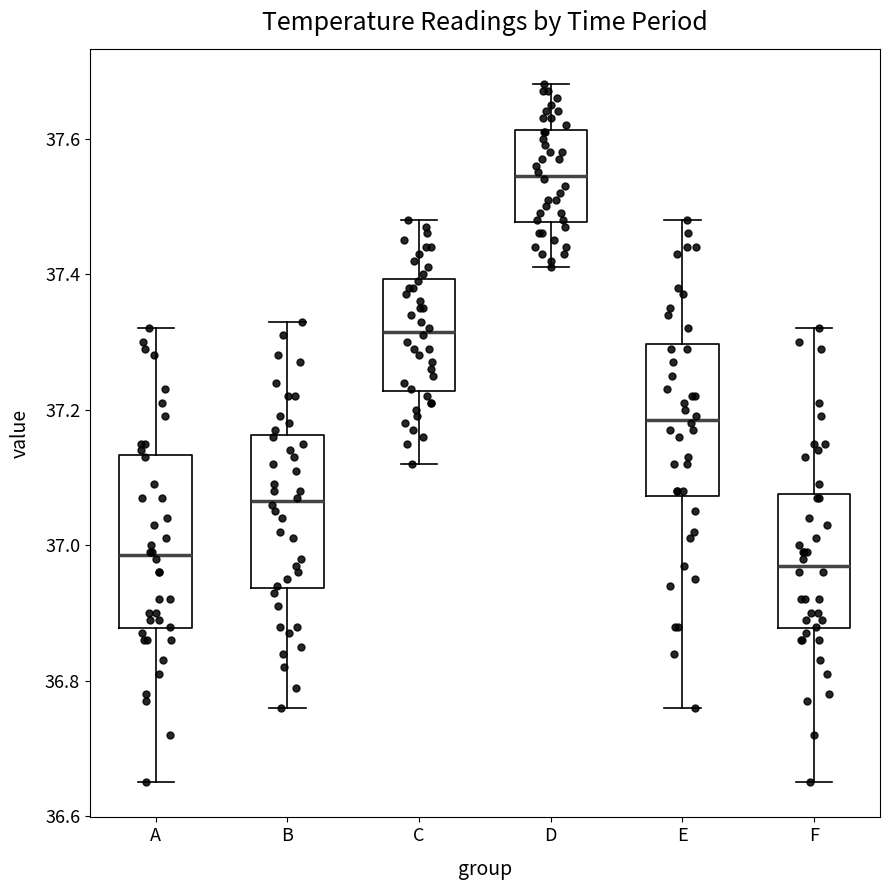

Reading left to right, transcribe this box plot: for each box, give where its median line is, the range the box spans, and where its two whiskers end, as read against the y-axis. The values are not printed on the chart, so give them approximately, as read against the axis.

A: median 36.98, box 36.88 to 37.14, whiskers 36.66 to 37.32
B: median 37.06, box 36.94 to 37.16, whiskers 36.76 to 37.34
C: median 37.32, box 37.22 to 37.40, whiskers 37.12 to 37.48
D: median 37.54, box 37.48 to 37.62, whiskers 37.42 to 37.68
E: median 37.18, box 37.08 to 37.30, whiskers 36.76 to 37.48
F: median 36.98, box 36.88 to 37.08, whiskers 36.66 to 37.32